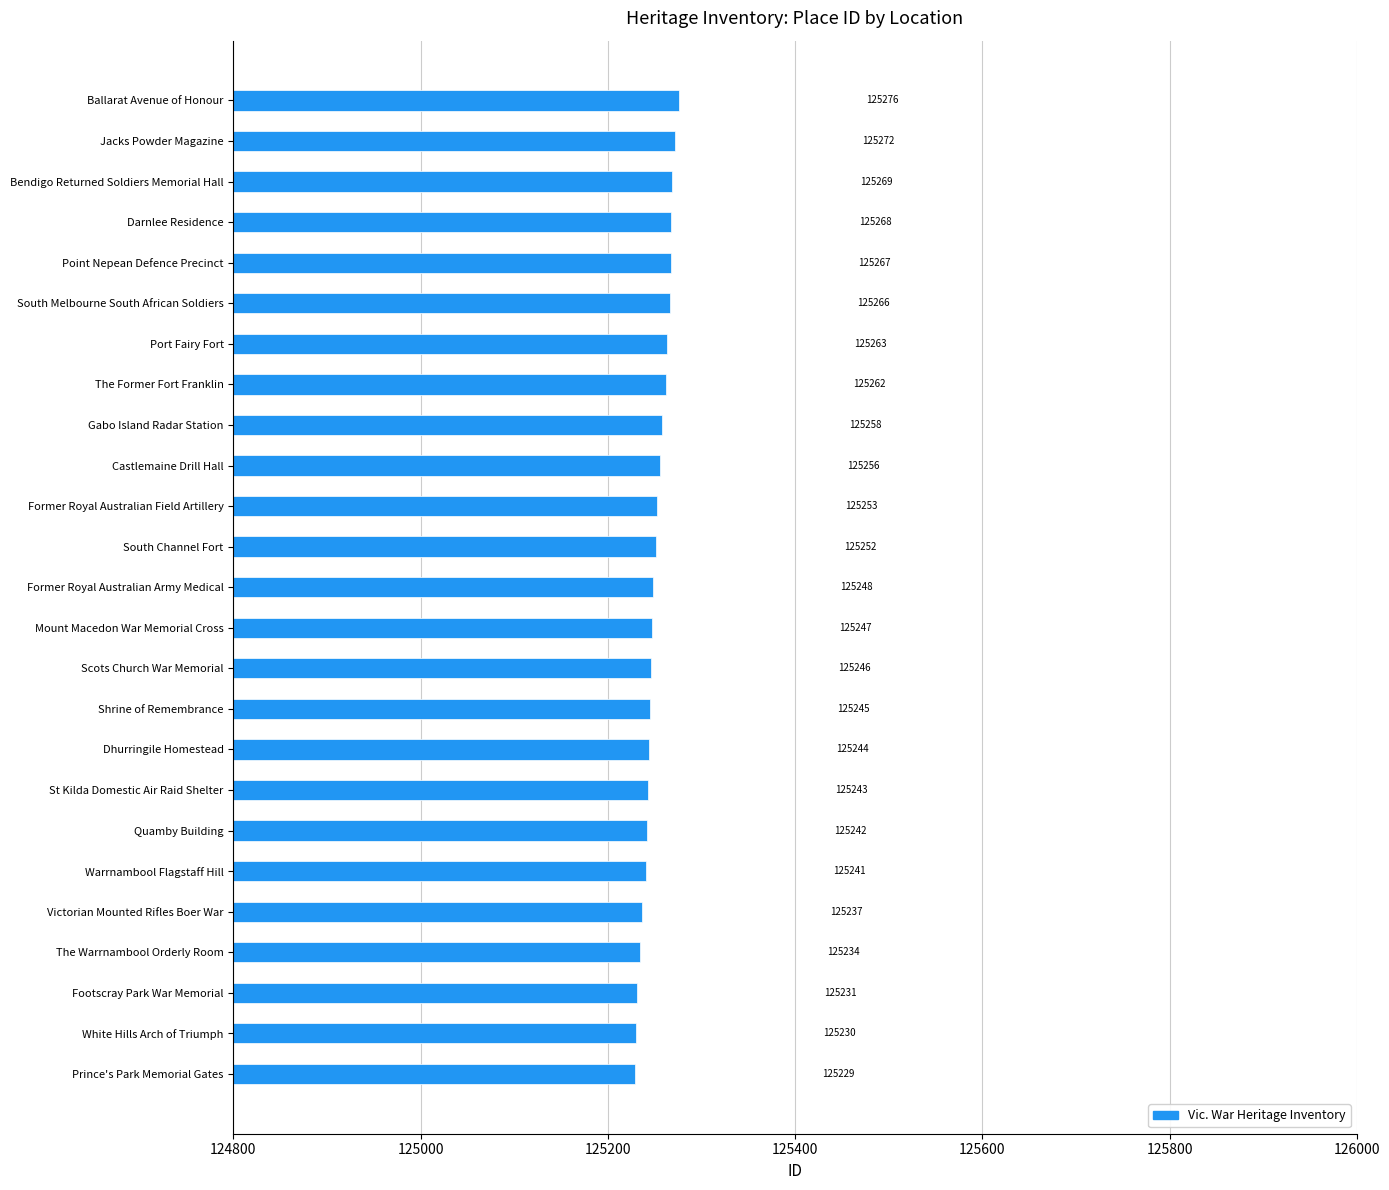

Does the chart contain stacked bars?

No